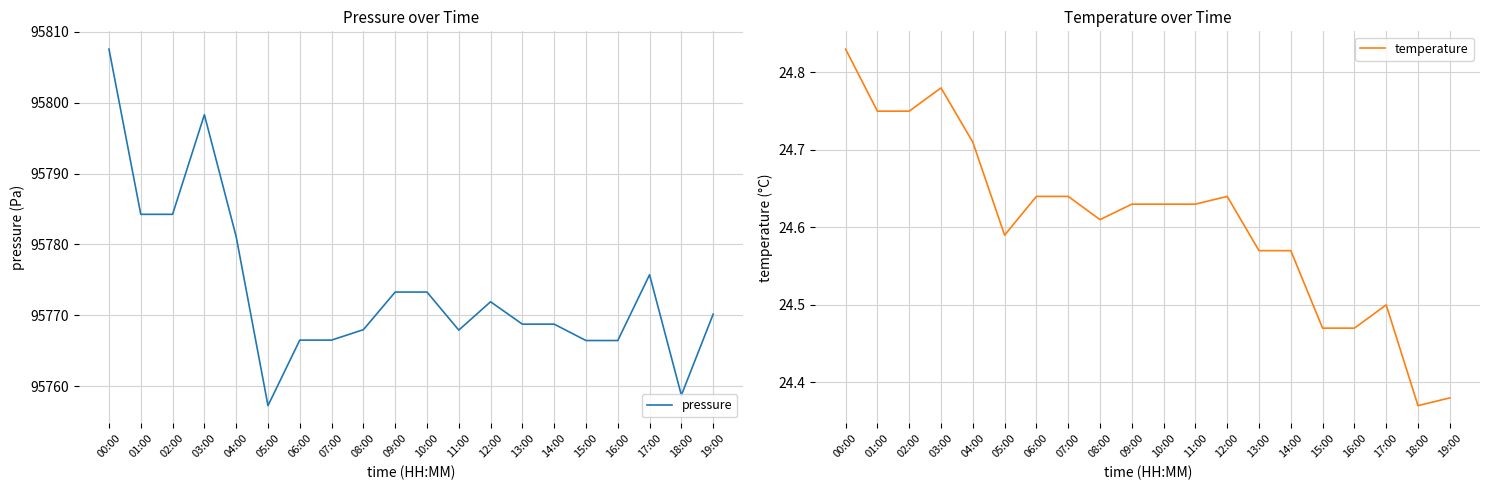

At which category does pressure reach its first local peak?

03:00